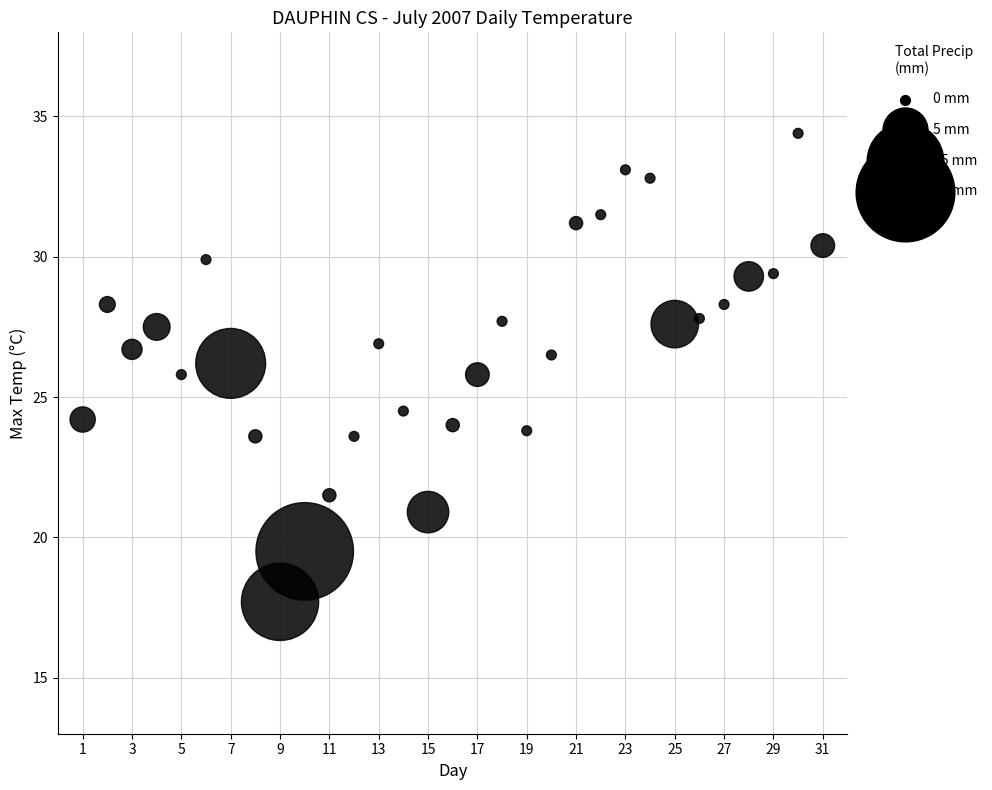

What is the range of Y values (max minus min)?

16.7